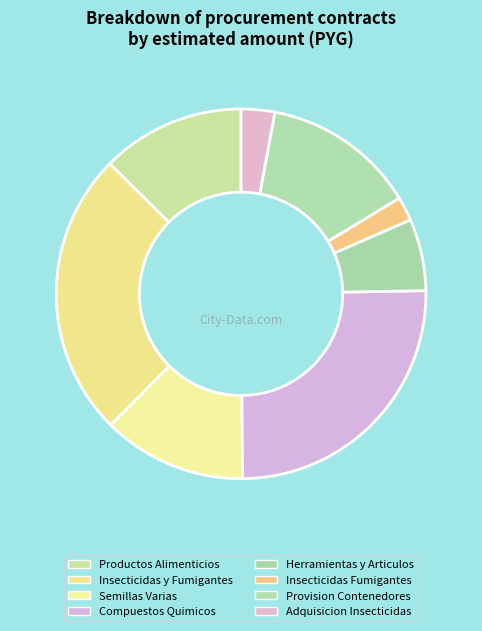

How many slices are in this pie chart?

8